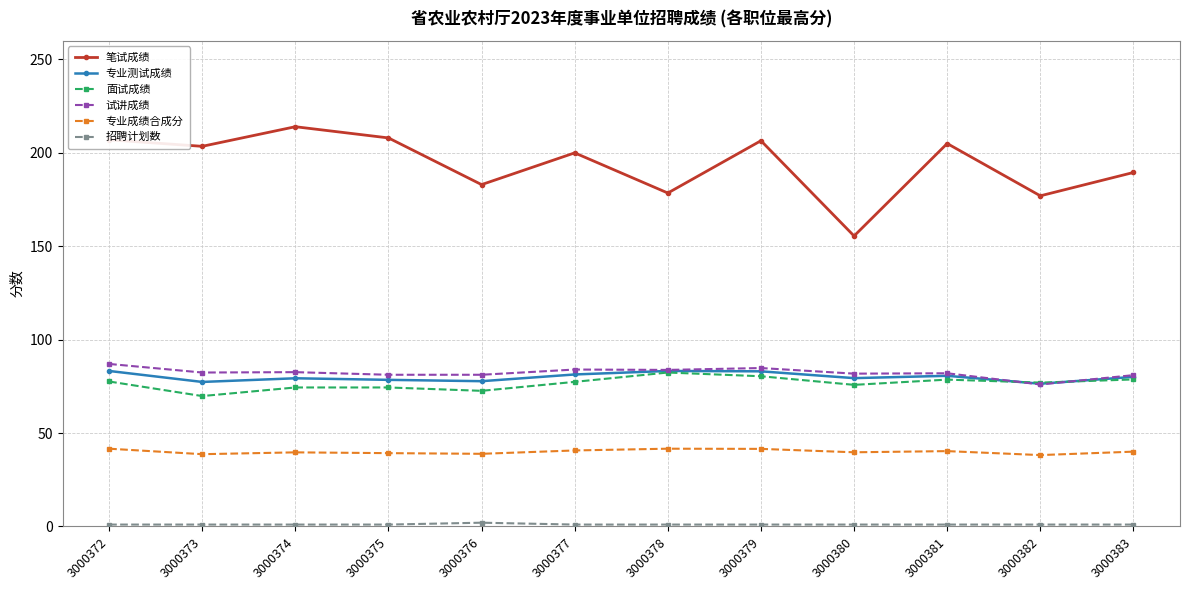

True or false: 专业成绩合成分 and 面试成绩 intersect in this chart.

False